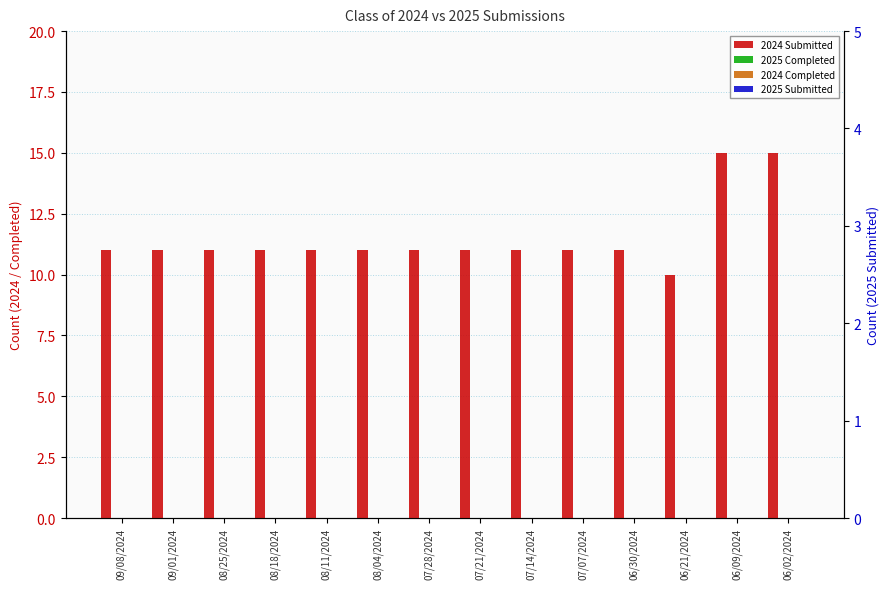

What is the value of the 2024 Submitted bar at the 12th from the left?

10